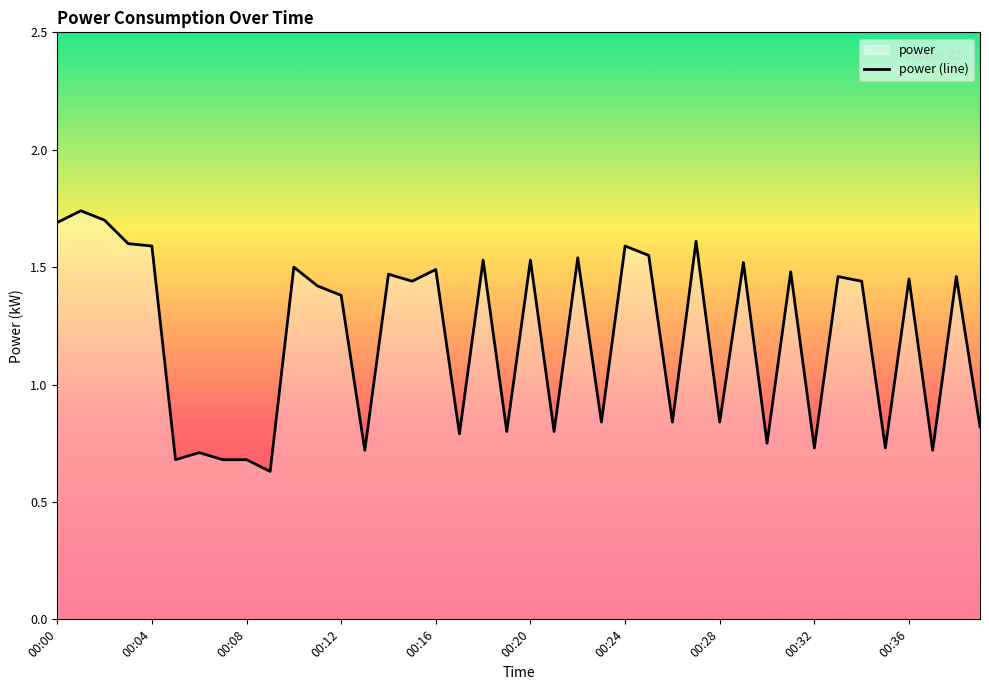

How many data points are less than 1?

17